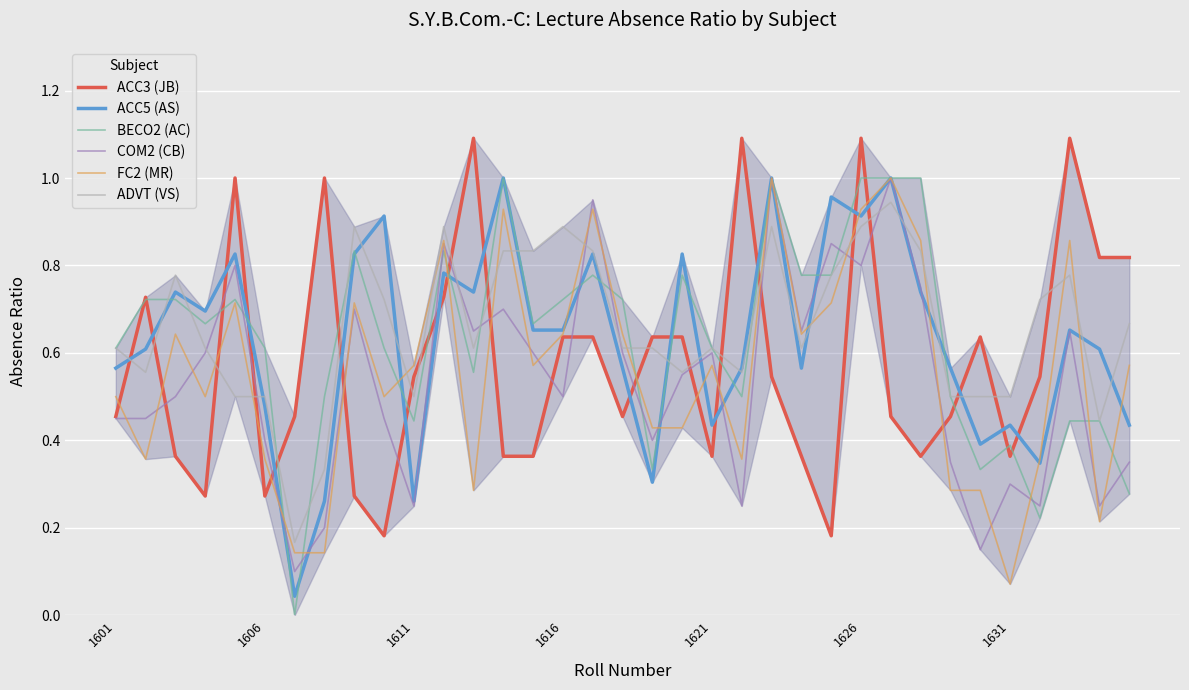

What is the greatest value displayed?

1.1